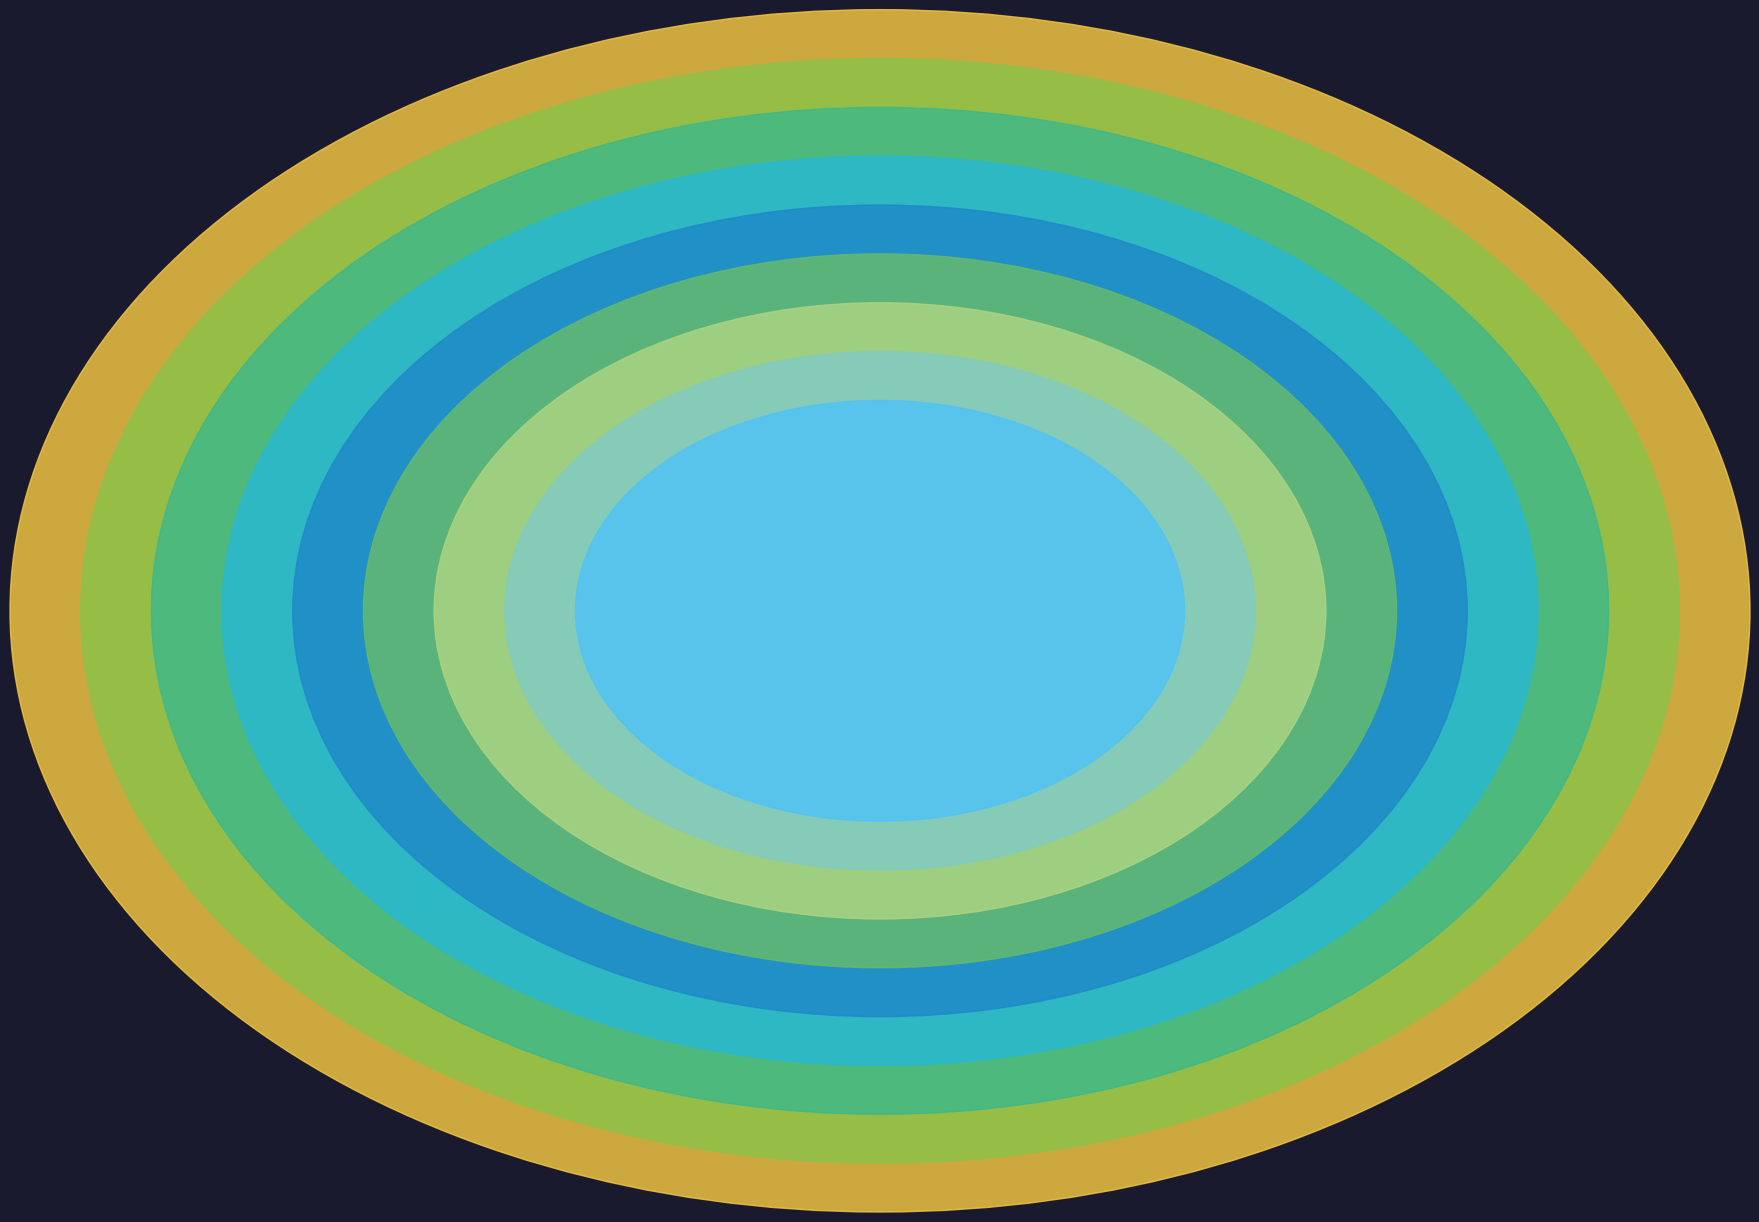

To the nearest percent, what portion does Хлеб Чусовской represent?

1%